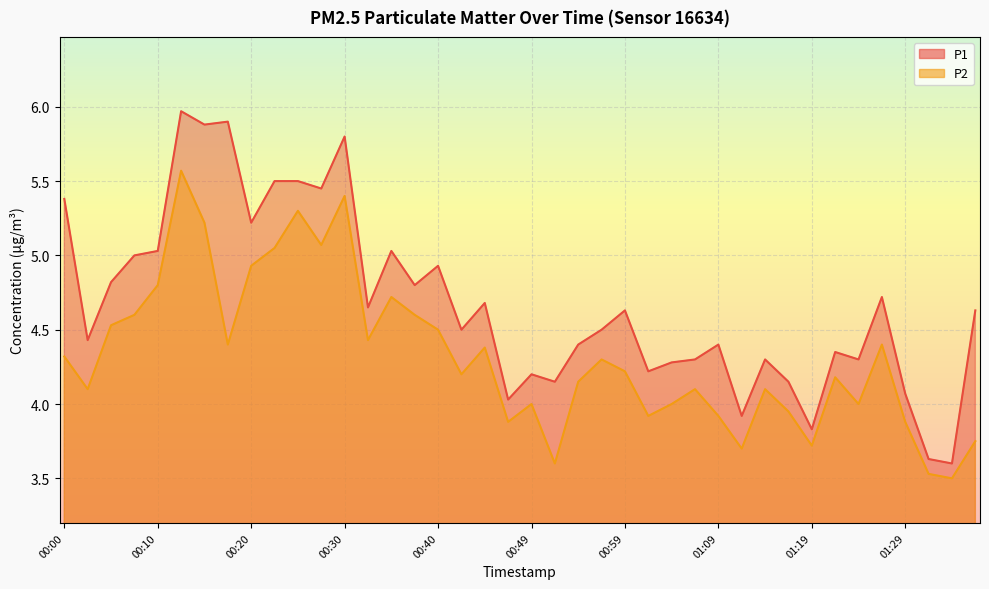

Does the chart display data point markers on the line(s)?

No